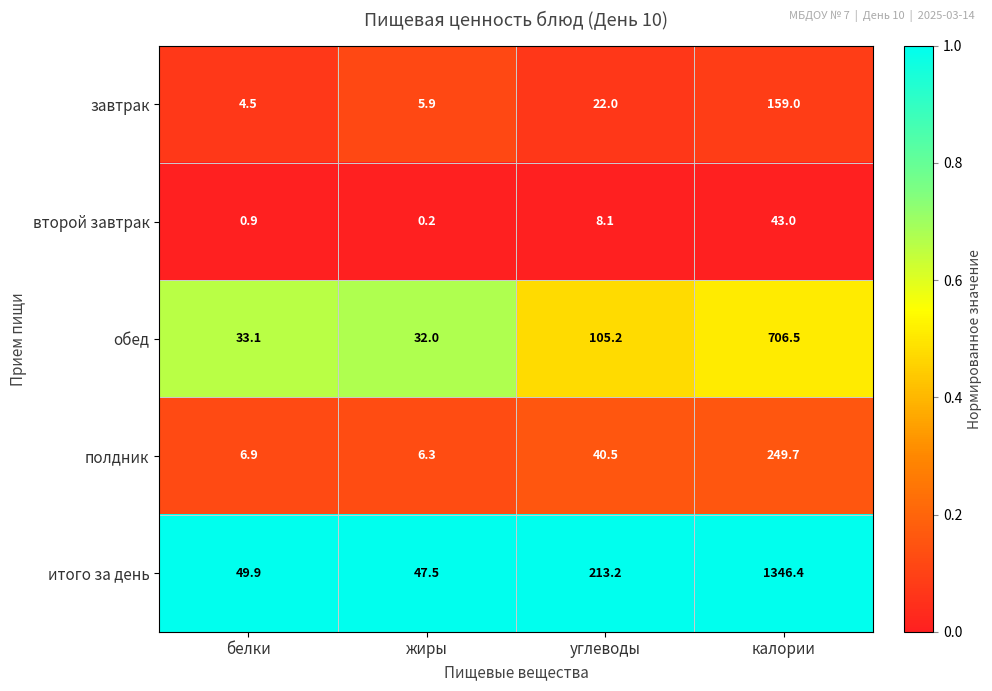

Is it true that завтрак equals 22.0 at углеводы?

True